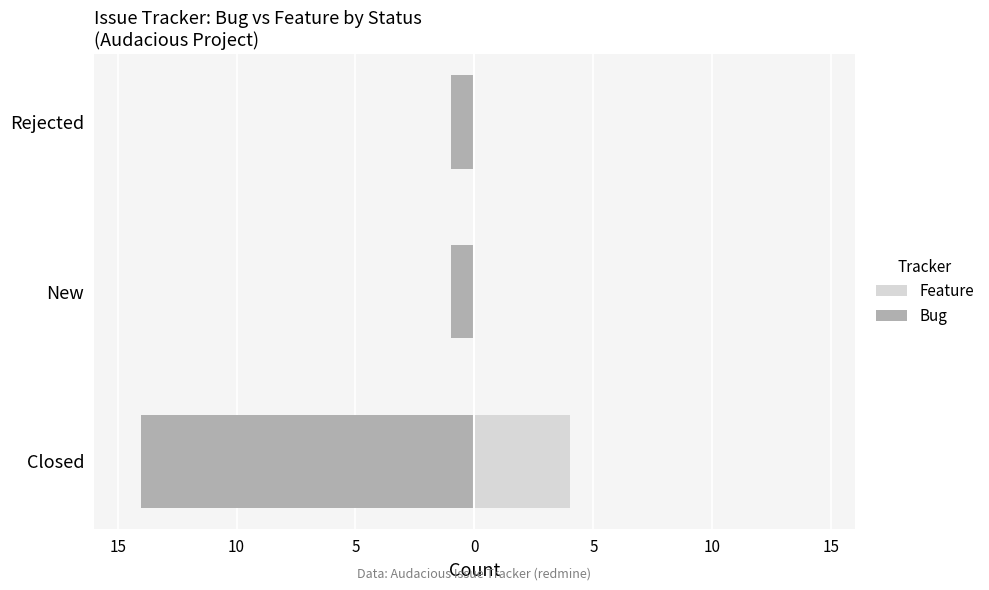

How many Feature values are between 0 and 4?

3